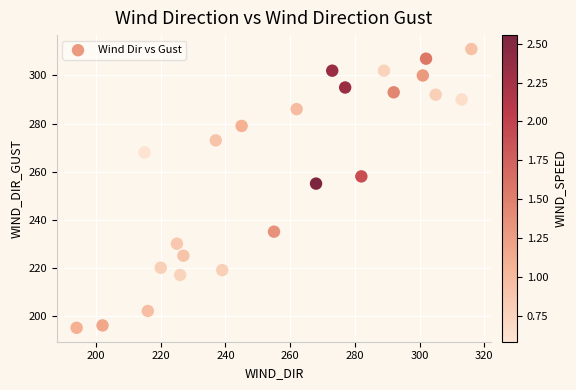

What is the range of Y values (max minus min)?

116